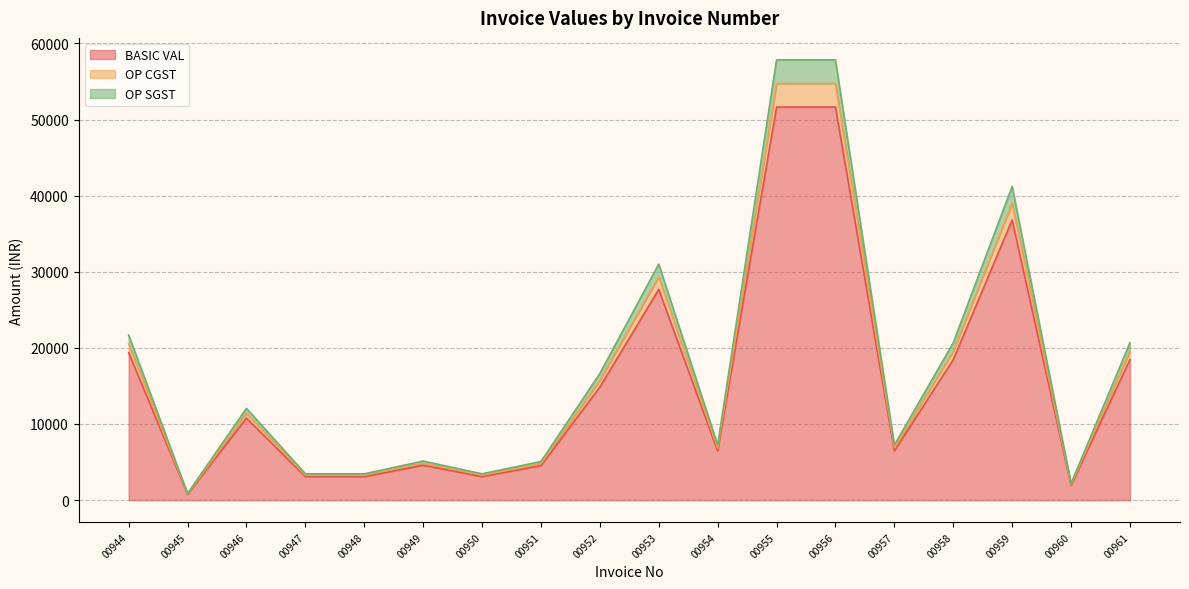

What is the average value of the BASIC VAL series?

15753.1